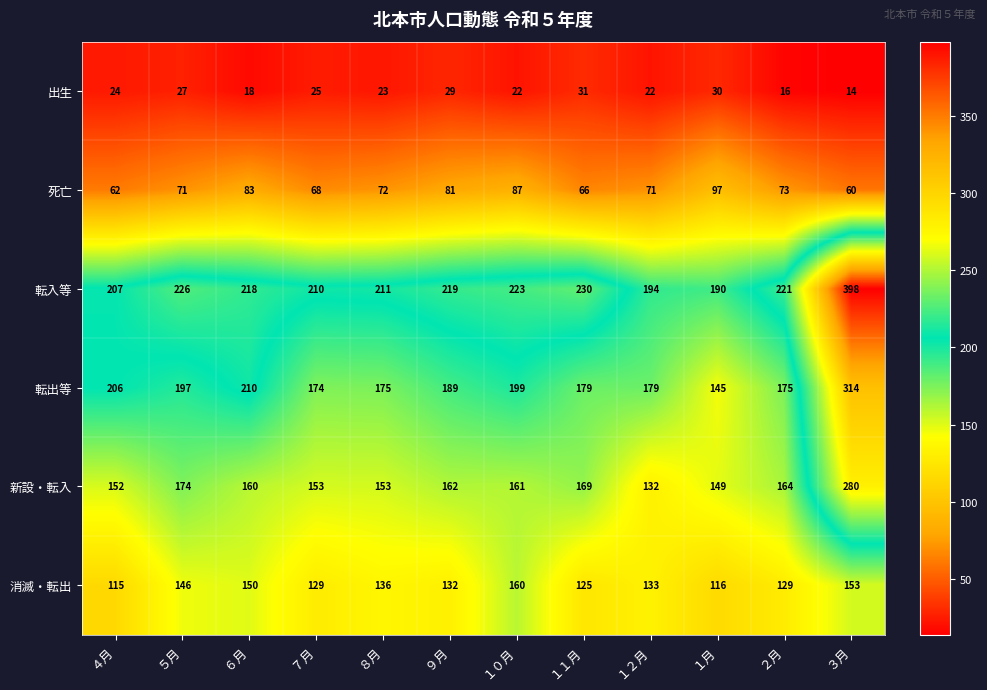

Which series has the largest range (max minus min)?

転入等